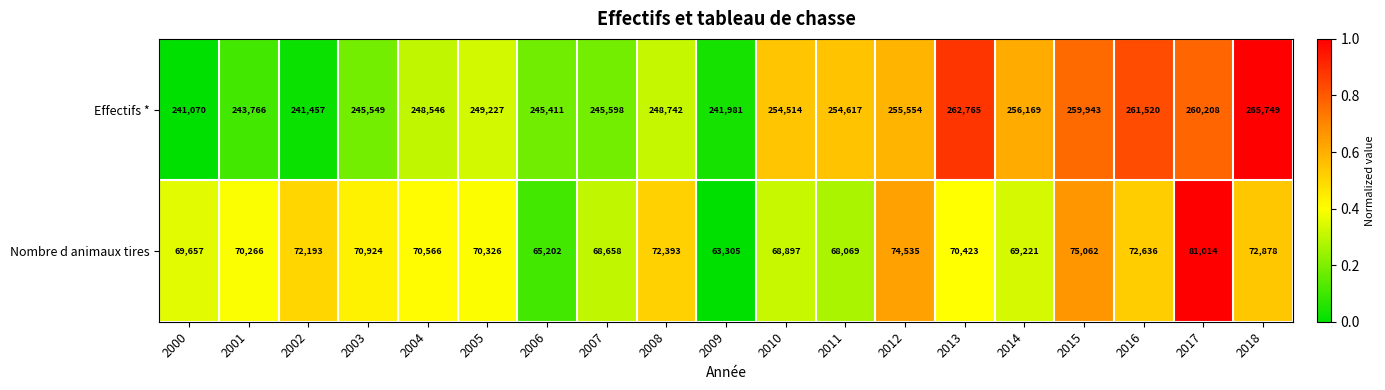

At which label is Effectifs * closest to 253409?

2010